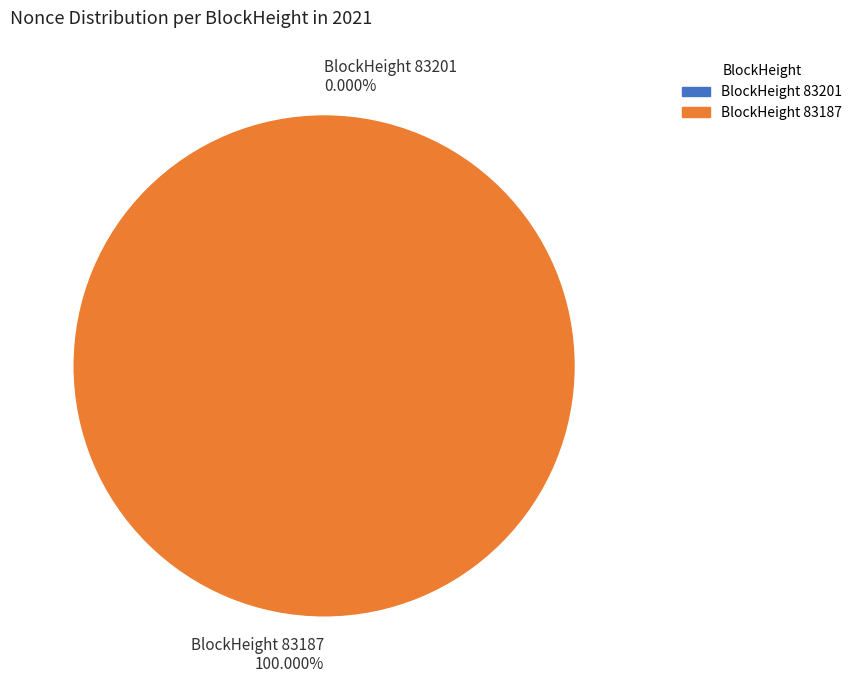

Count the number of slices in the pie.

2